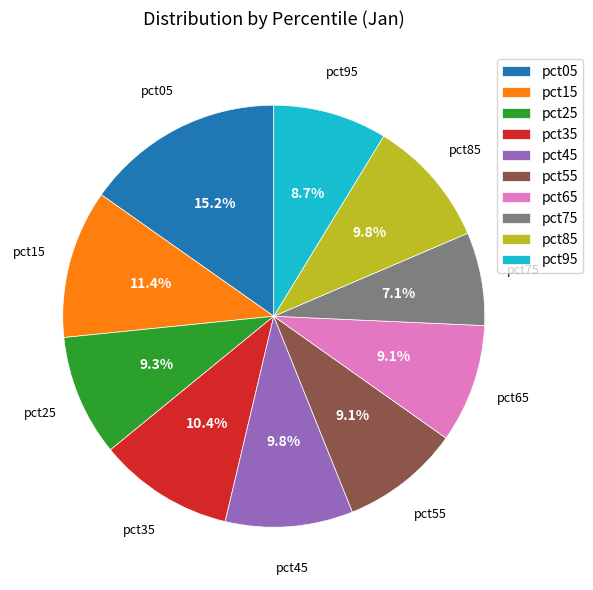

To the nearest percent, what is the difference between the largest and smallest slice percentages?

8%